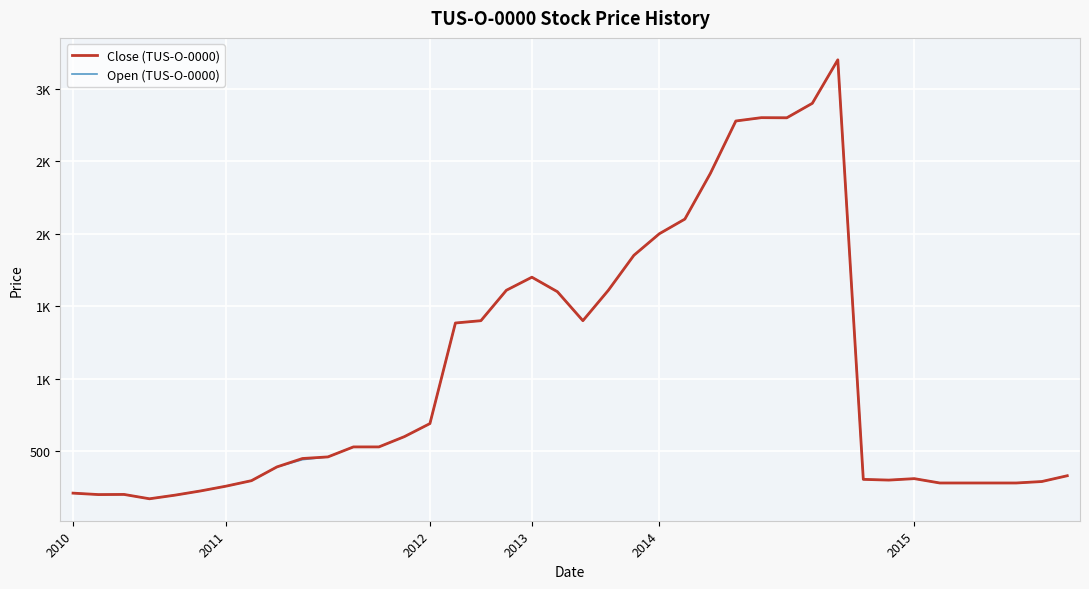

List the series in order of their peak value, lowest first.

Close (TUS-O-0000), Open (TUS-O-0000)